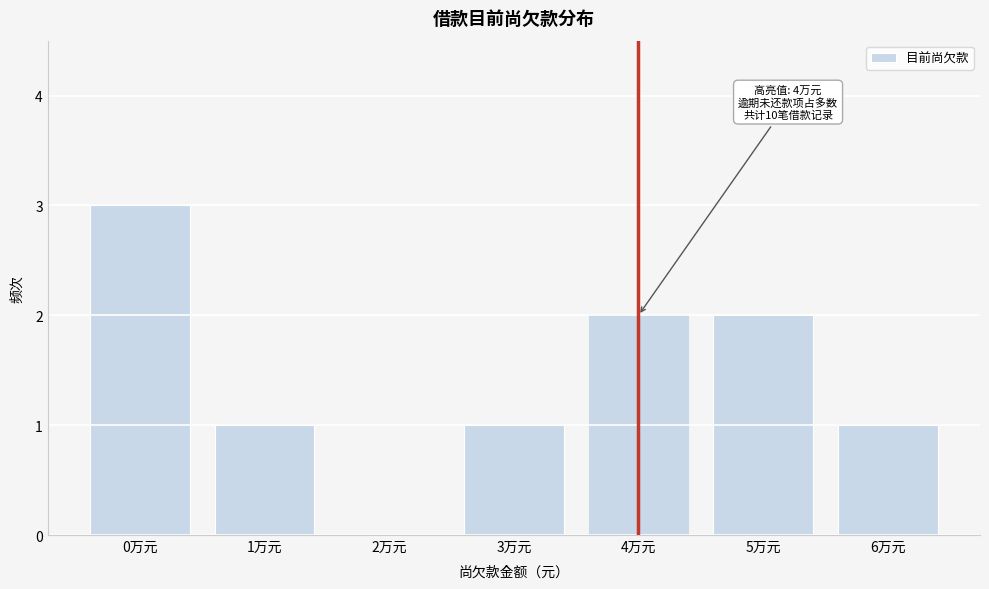

Reading right to left, what are all the values shown in this chart?

6万元=1	5万元=2	4万元=2	3万元=1	2万元=0	1万元=1	0万元=3